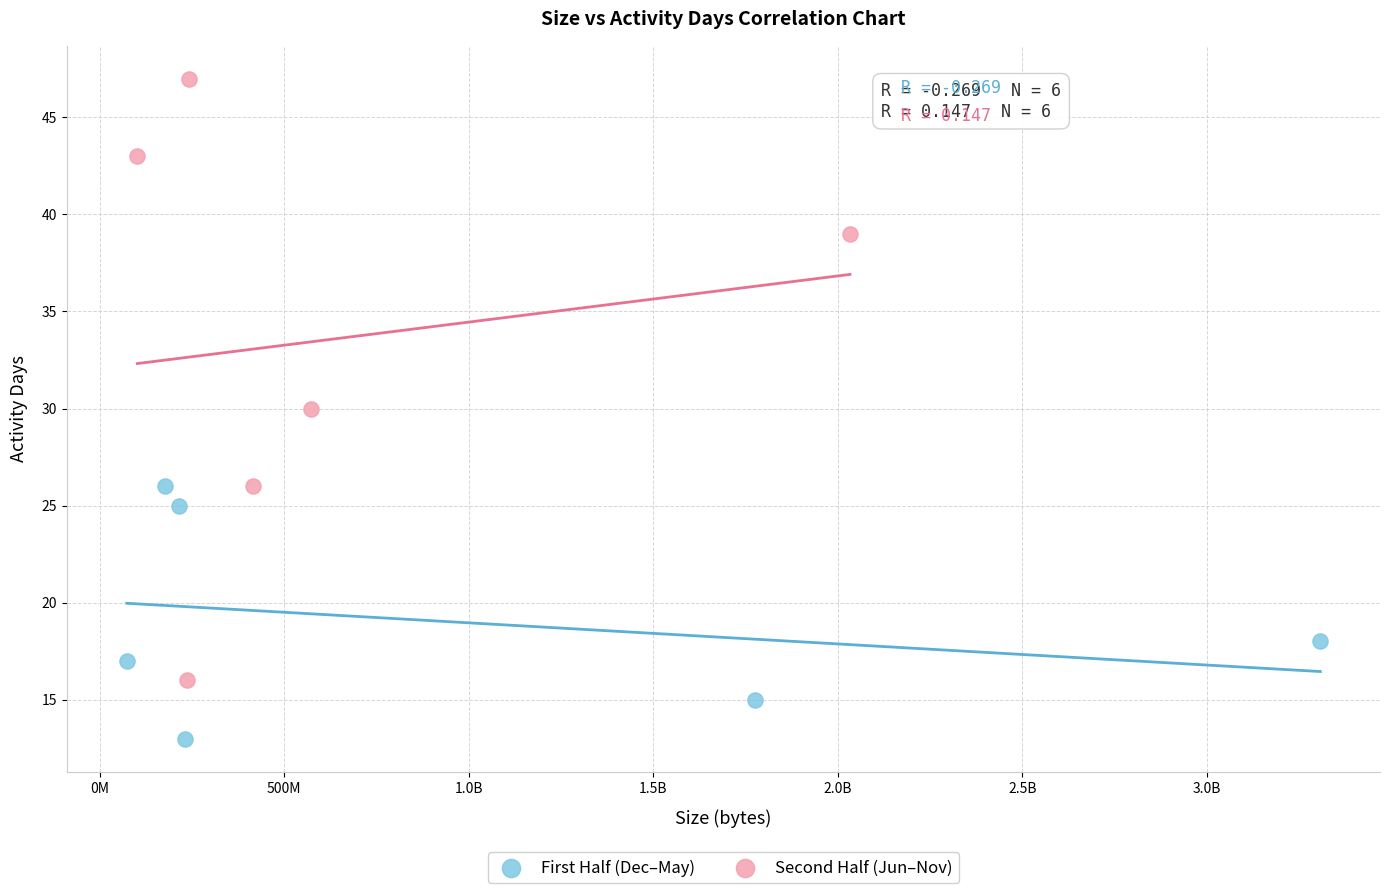

Which series contains the highest Y value?

Second Half (Jun–Nov)